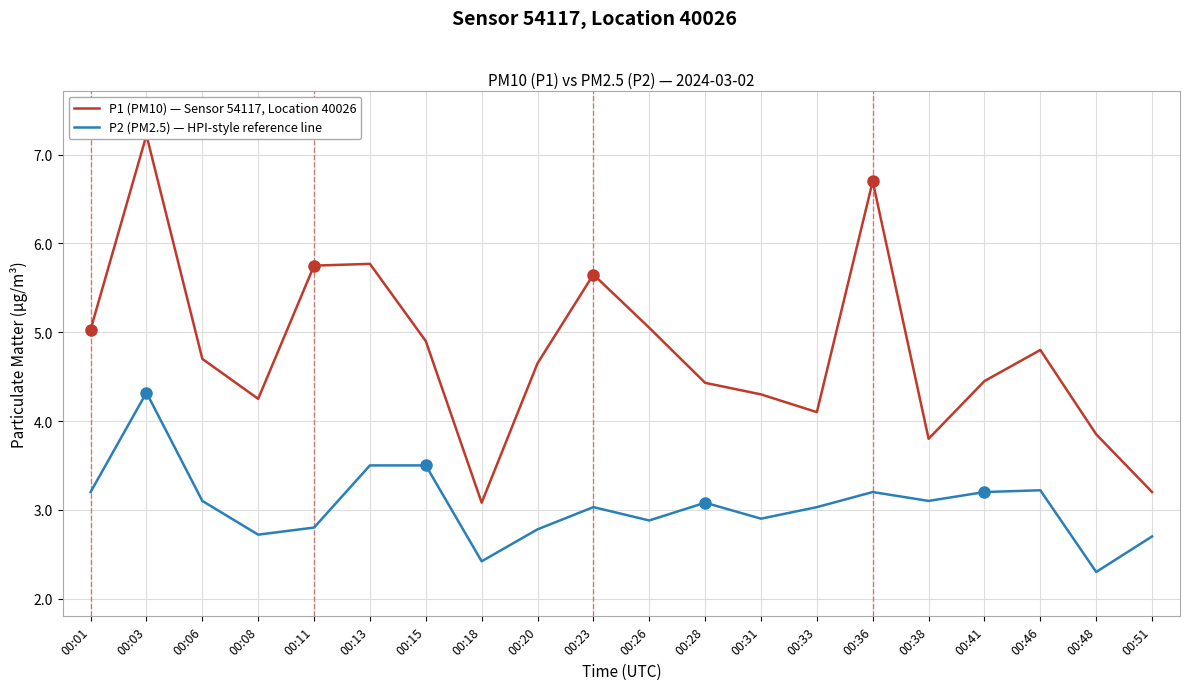

How many interior local peaks does the P1 (PM10) — Sensor 54117, Location 40026 series have?

5